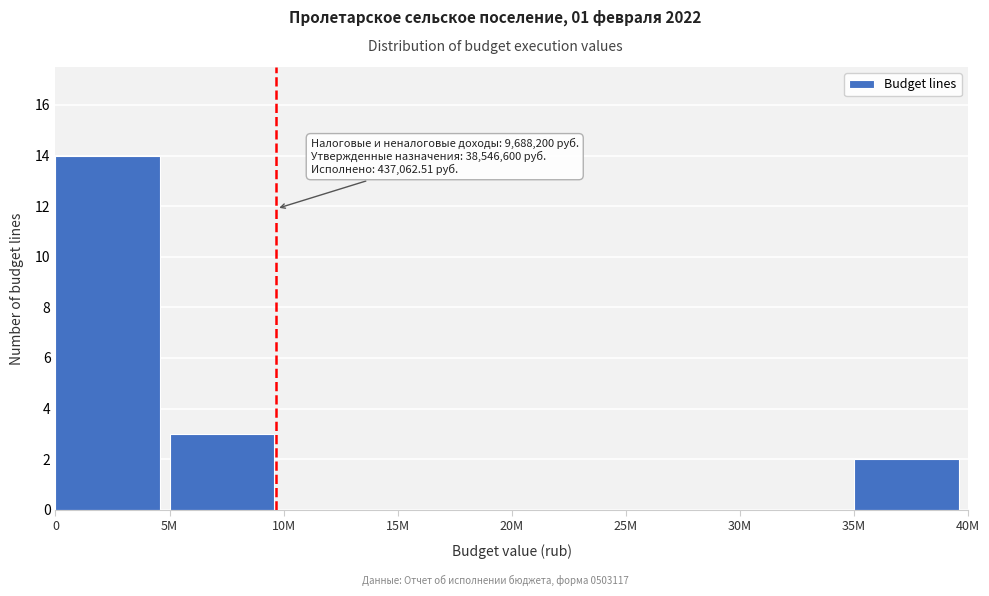

Reading left to right, extract all data points from this chart.

0=14	5M=3	10M=0	15M=0	20M=0	25M=0	30M=0	35M=2